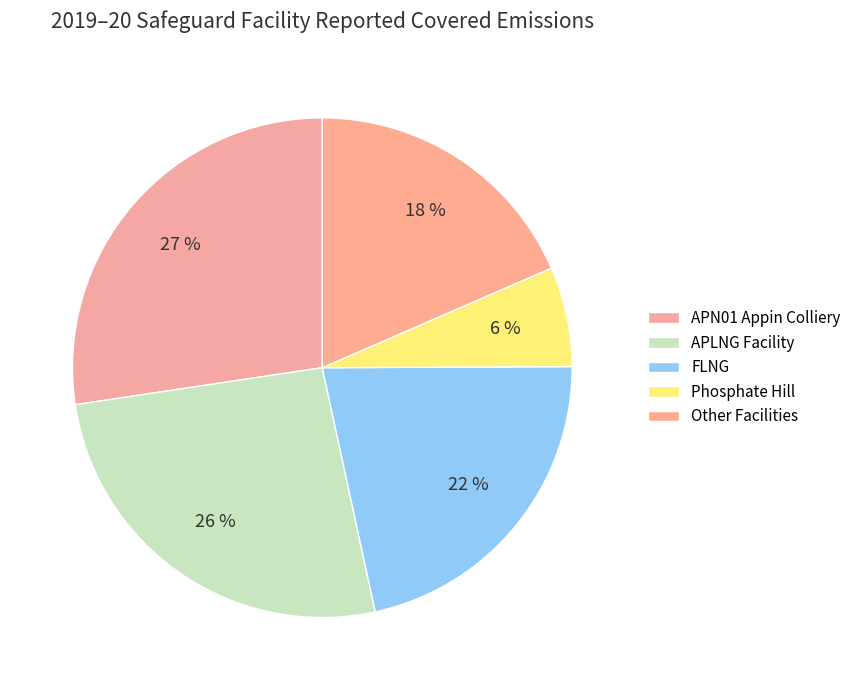

Does any single category account for the majority?

No